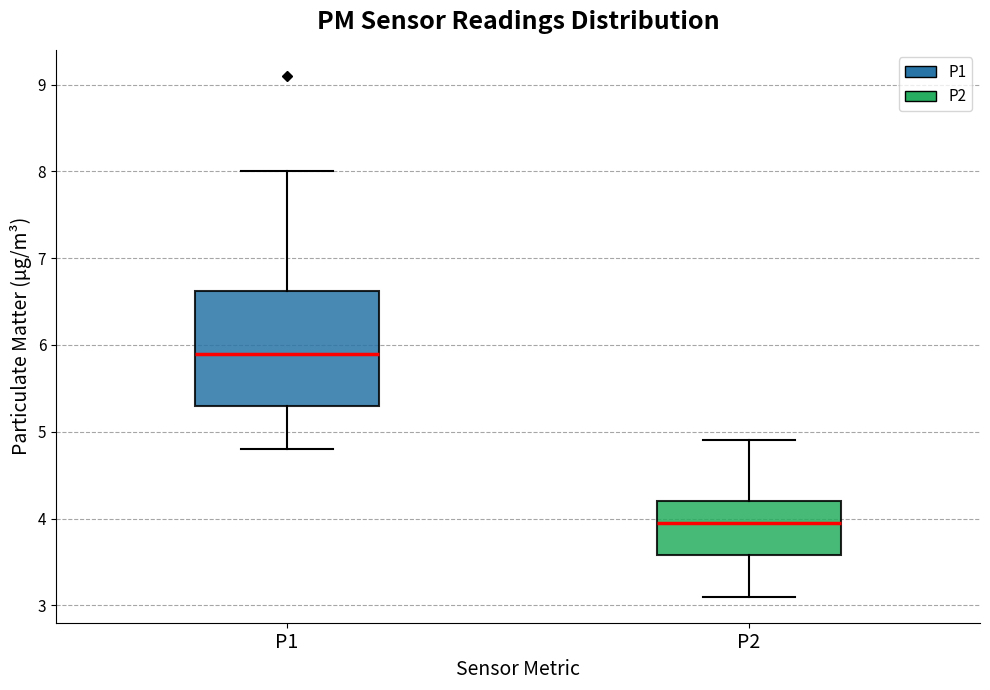

Reading left to right, read every box against the y-axis: the position of its median line, the range the box covers, and the ends of its whiskers. The values are not printed on the chart, so give them approximately, as read against the axis.

P1: median 5.9, box 5.3 to 6.6, whiskers 4.8 to 8.0
P2: median 4.0, box 3.6 to 4.2, whiskers 3.1 to 4.9